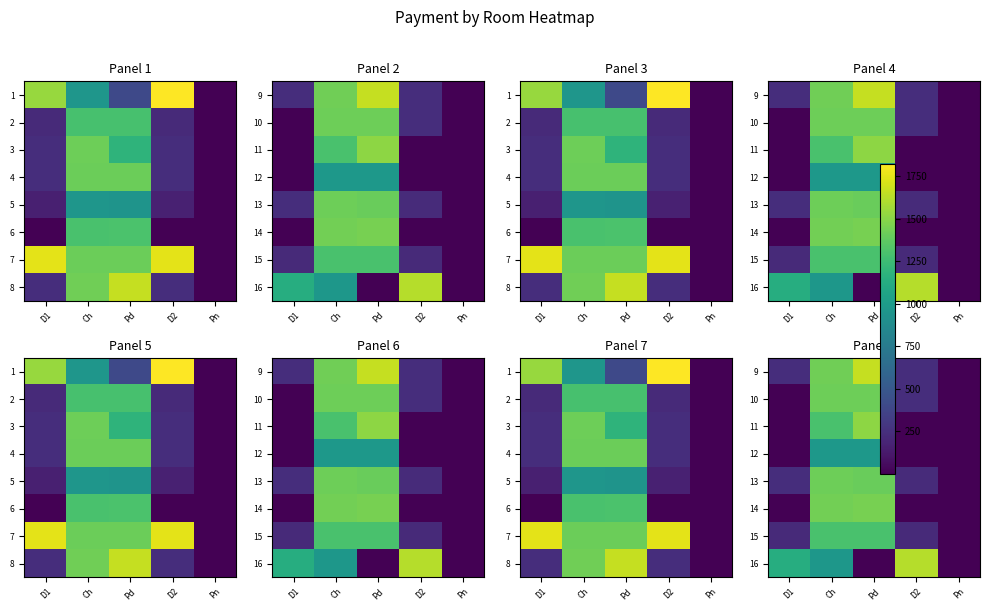

What is the difference between the maximum and minimum values in the 14 series?

1450.0